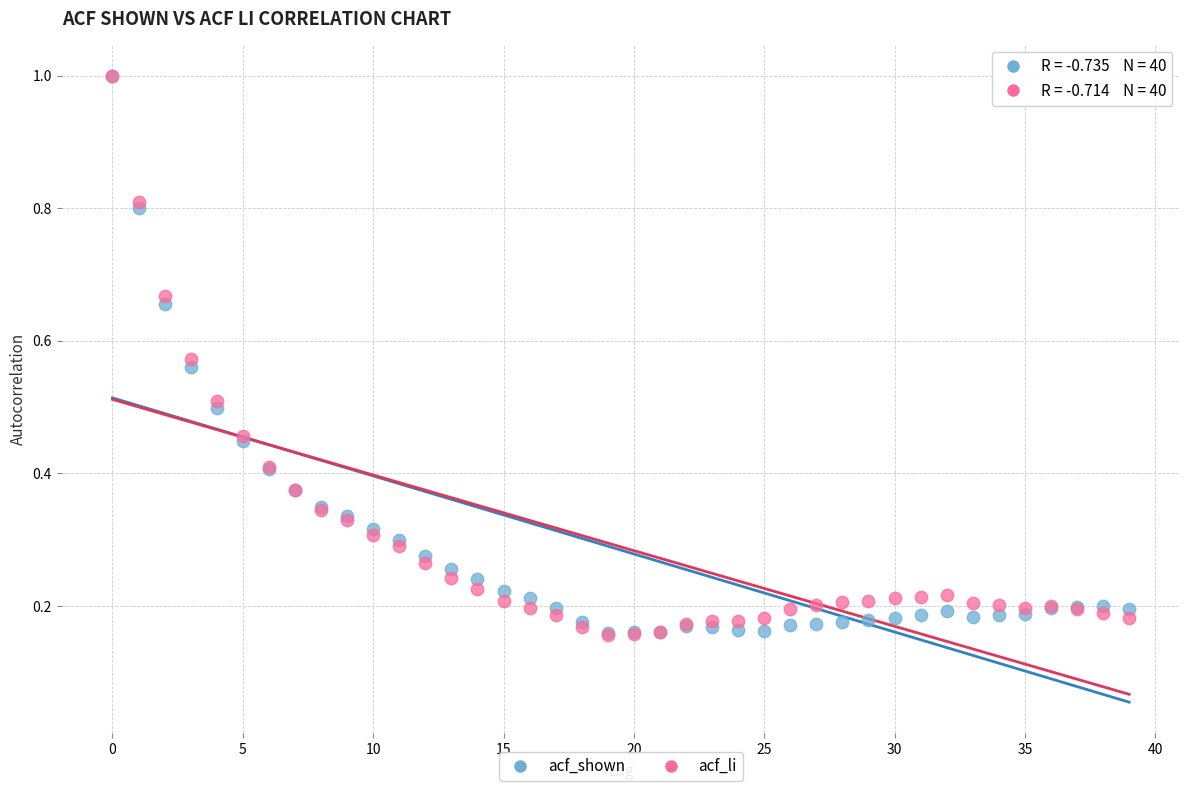

What are all the series names shown in the legend?

acf_shown, acf_li